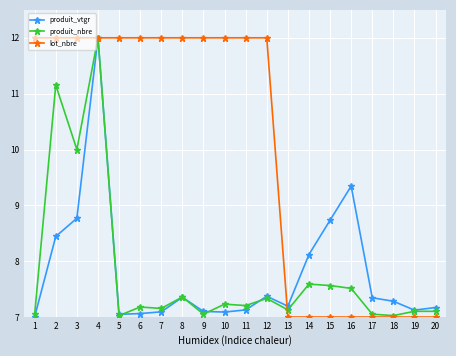

True or false: produit_vtgr and produit_nbre intersect in this chart.

True